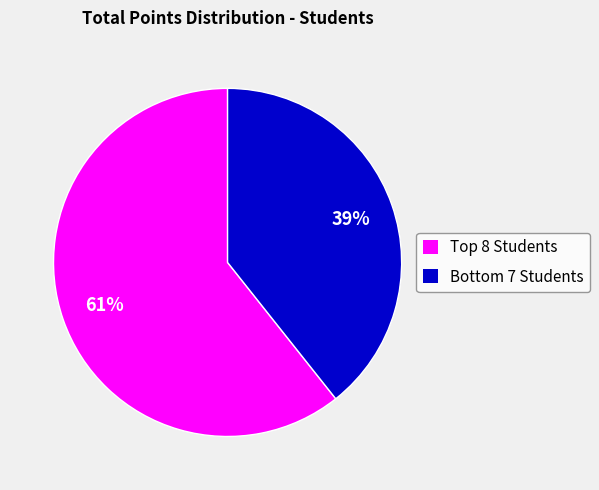

What is the smallest slice in the pie chart?

Bottom 7 Students